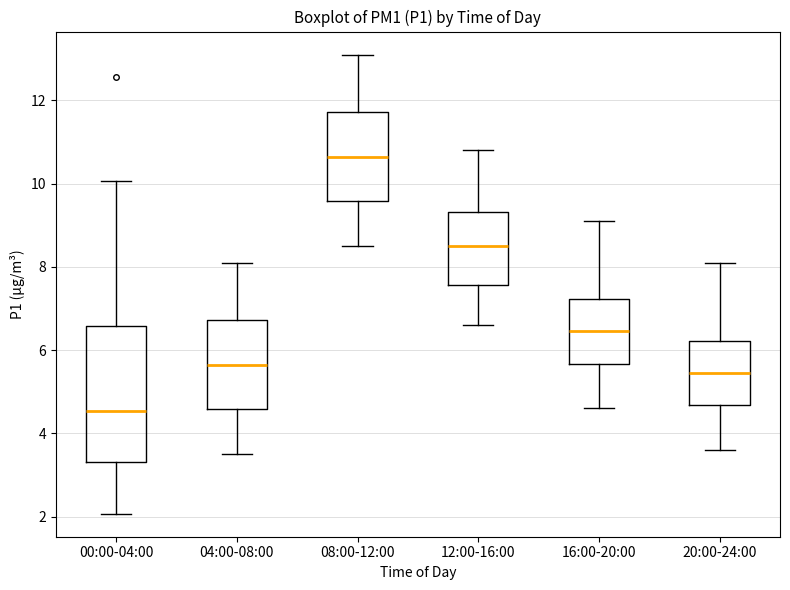

Which box's median line is the lowest?

00:00-04:00